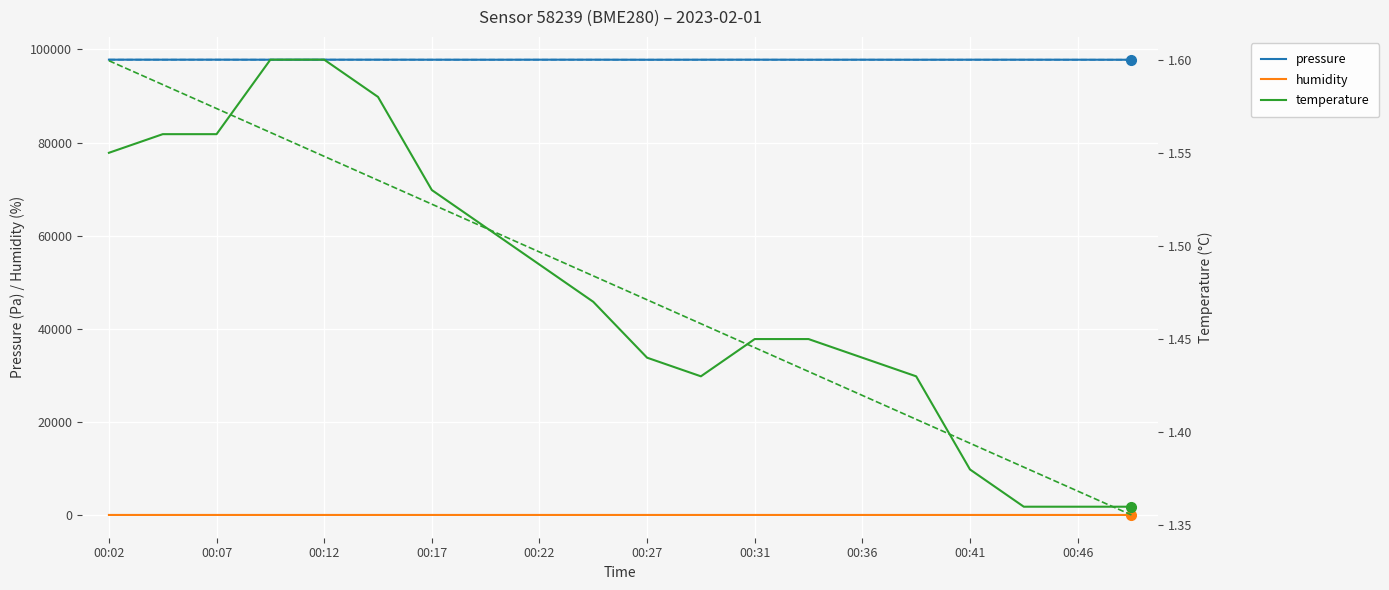

True or false: pressure and humidity intersect in this chart.

False